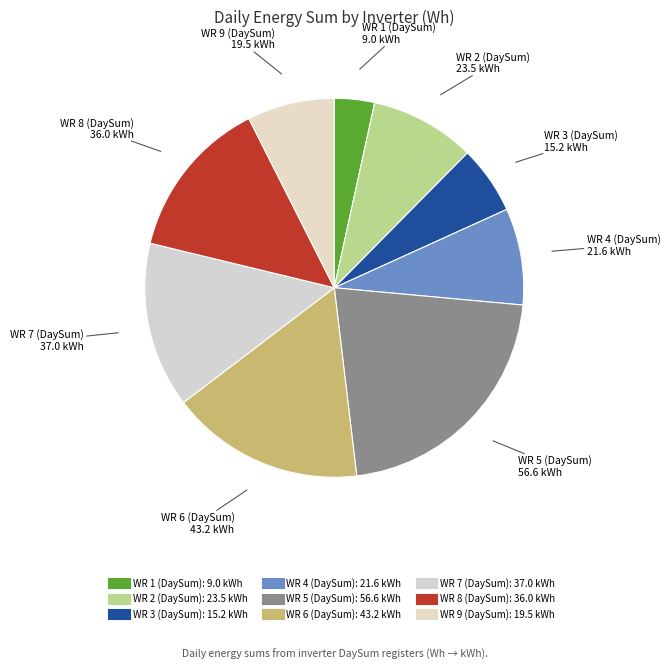

How many segments does this pie chart have?

9